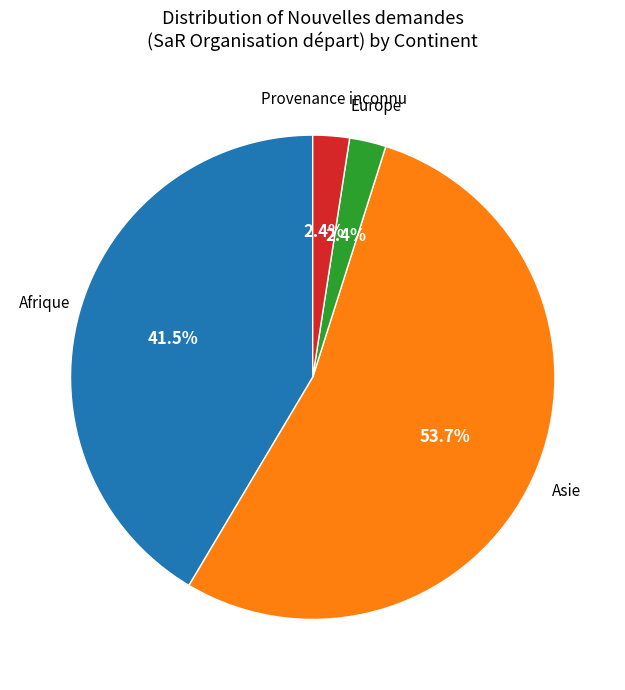

Does any single category account for the majority?

Yes